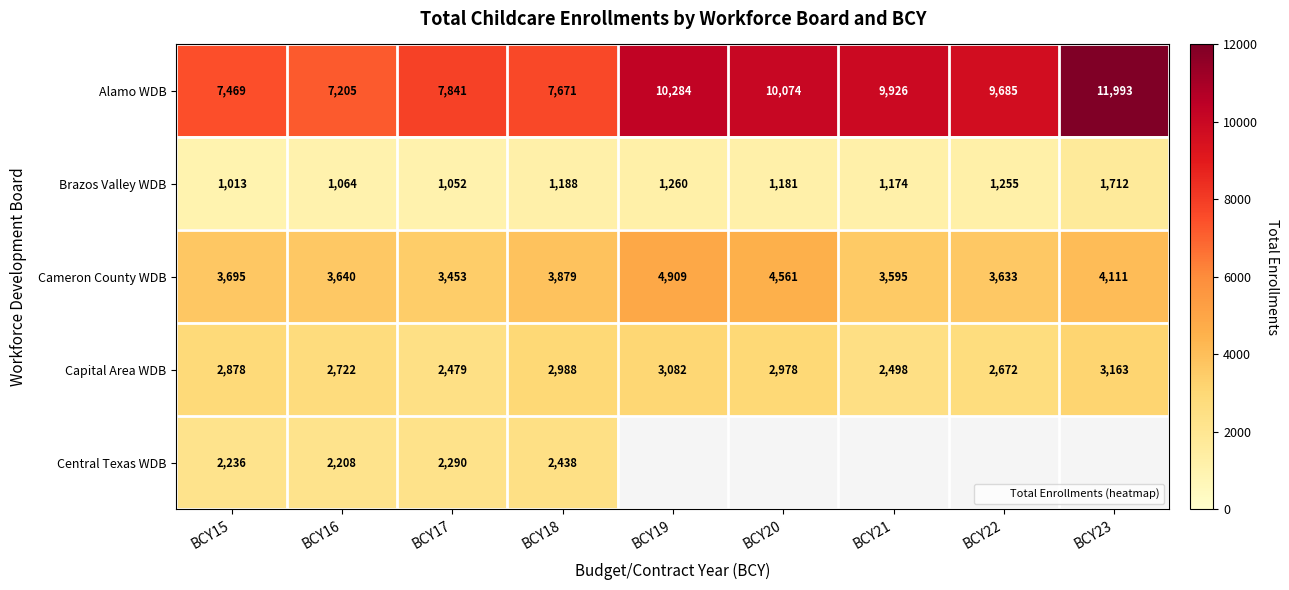

At which label does Cameron County WDB reach its peak?

BCY19